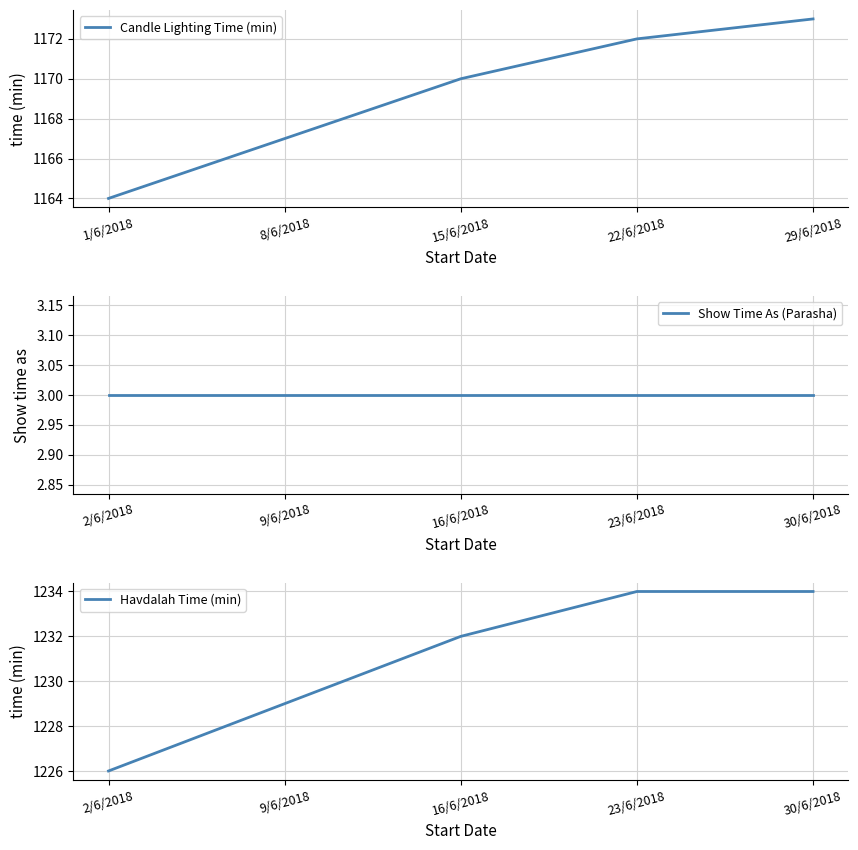

Reading left to right, transcribe all the data shown in this chart.

Candle Lighting Time (min): 1/6/2018=1164	8/6/2018=1167	15/6/2018=1170	22/6/2018=1172	29/6/2018=1173
Show Time As (Parasha): 2/6/2018=3	9/6/2018=3	16/6/2018=3	23/6/2018=3	30/6/2018=3
Havdalah Time (min): 2/6/2018=1226	9/6/2018=1229	16/6/2018=1232	23/6/2018=1234	30/6/2018=1234